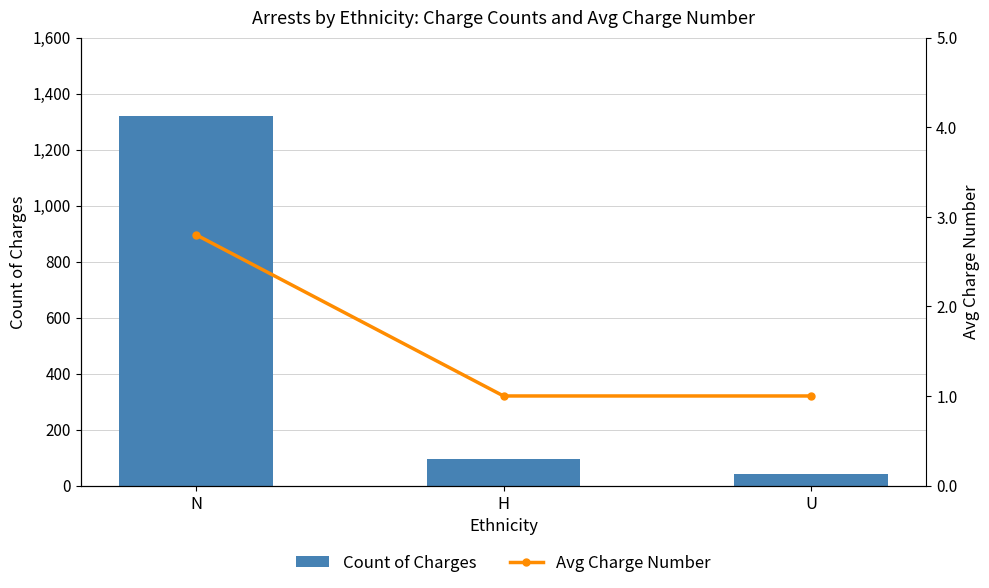

Between N and U, which series saw the biggest shift?

Count of Charges